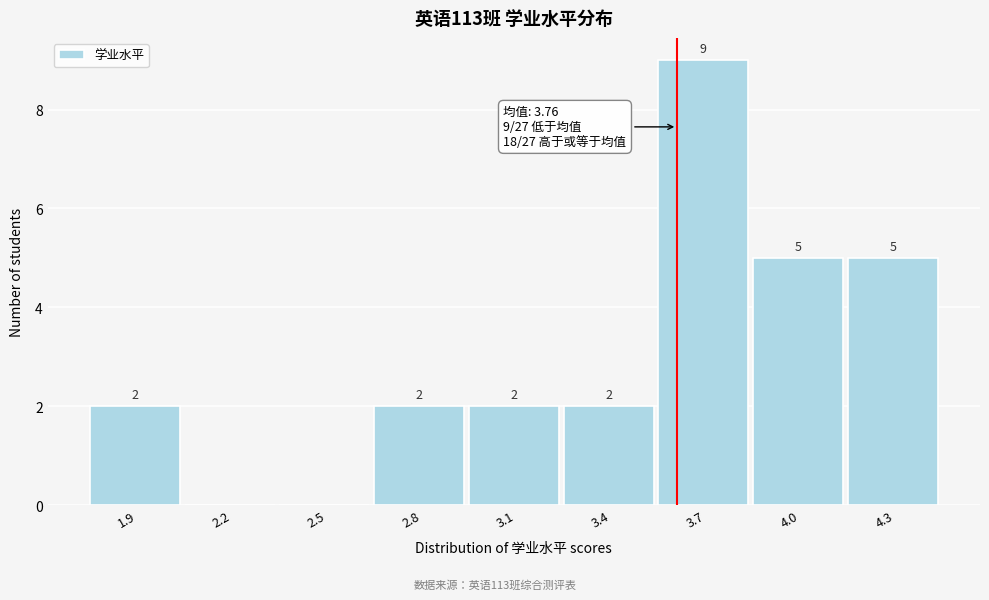

Reading left to right, transcribe all the data shown in this chart.

1.9=2	2.2=0	2.5=0	2.8=2	3.1=2	3.4=2	3.7=9	4.0=5	4.3=5